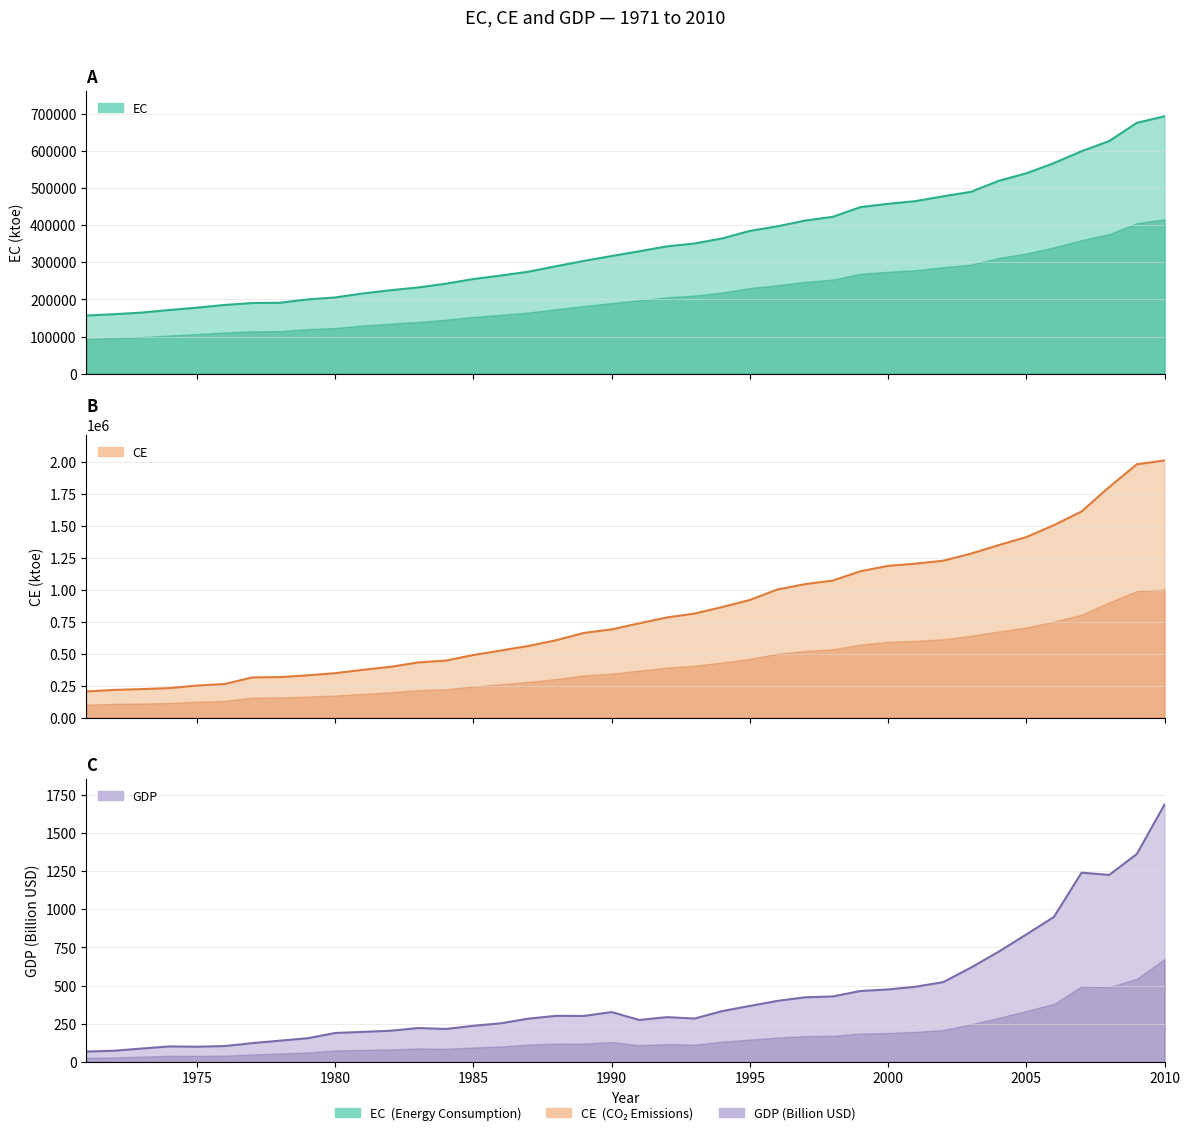

True or false: EC and CE intersect in this chart.

False